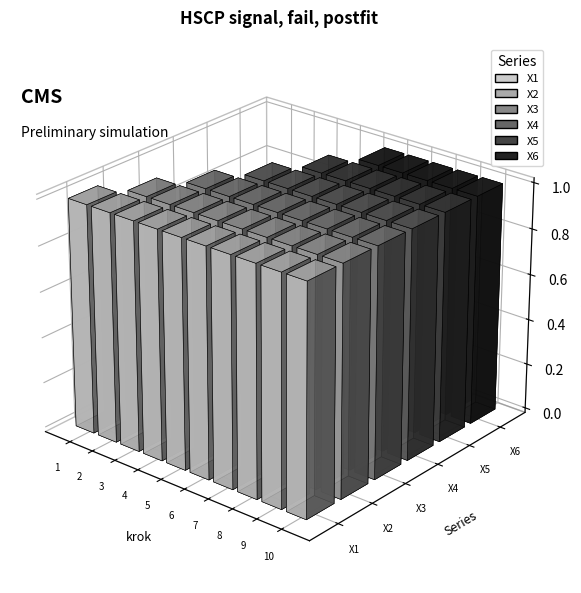

How many data points in X3 are less than 1?

2